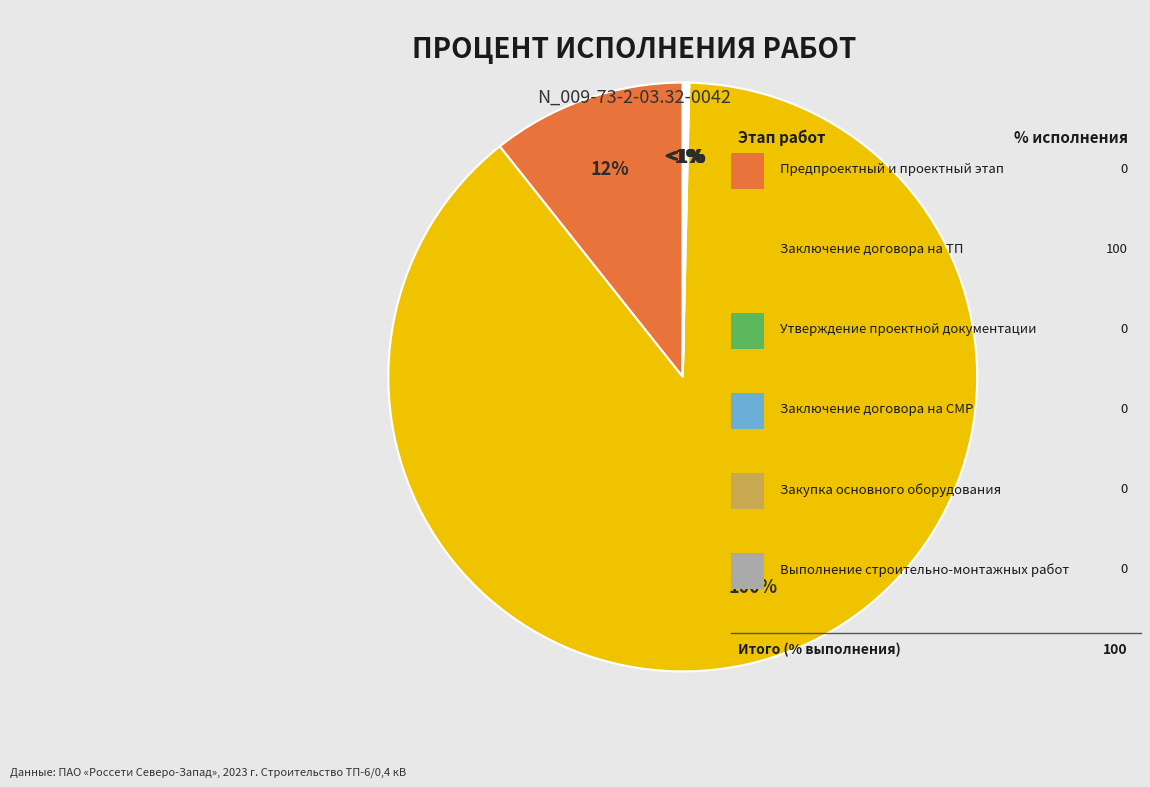

Which category has the smallest portion of the pie?

Предпроектный и проектный этап